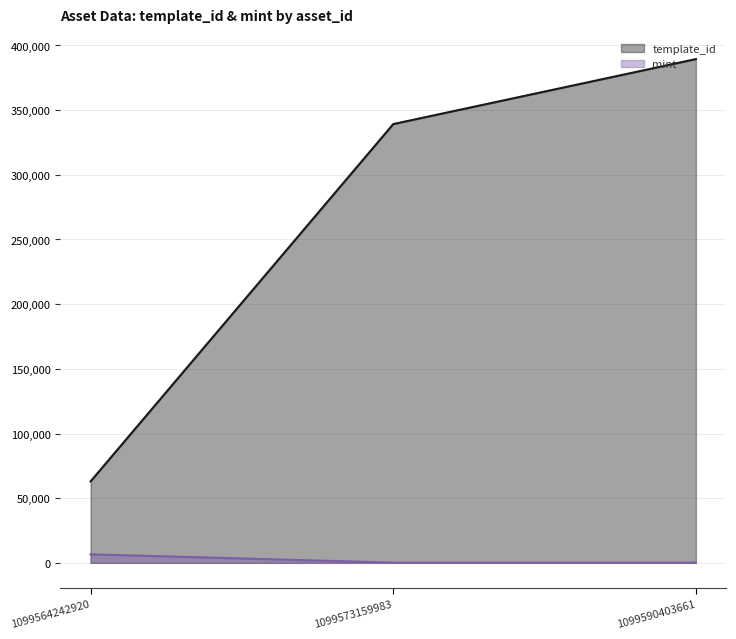

List the labels in order of mint value, largest first.

1099564242920, 1099590403661, 1099573159983